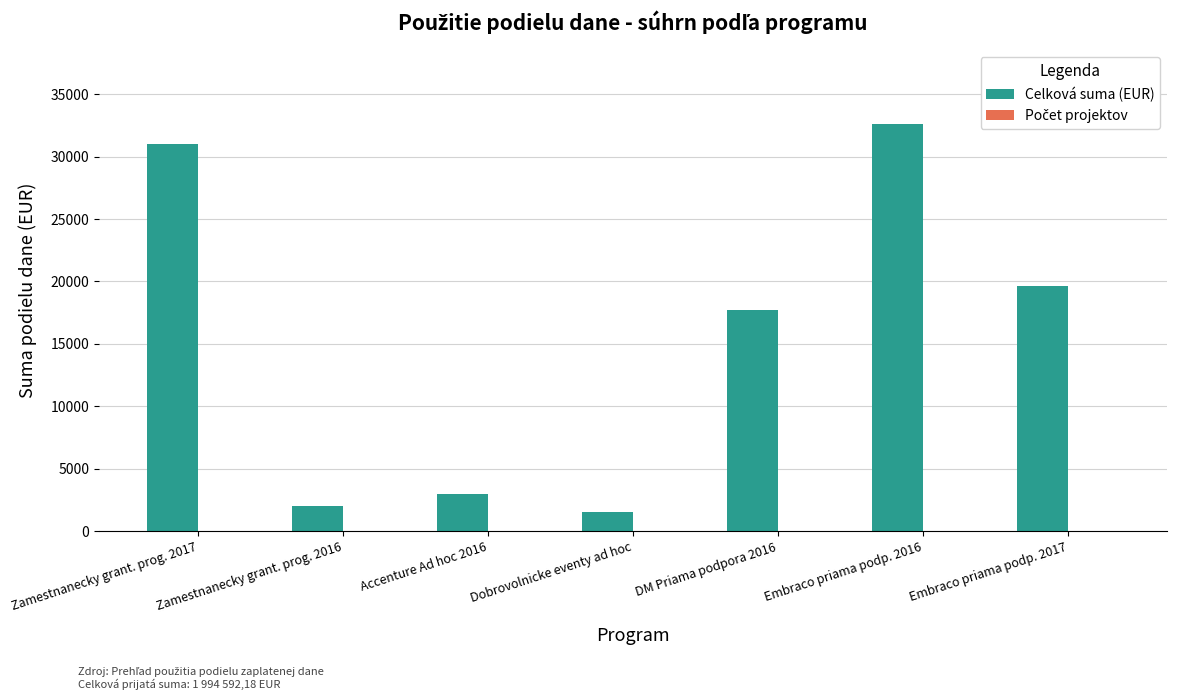

At which category is the sum across all series the highest?

Embraco priama podp. 2016